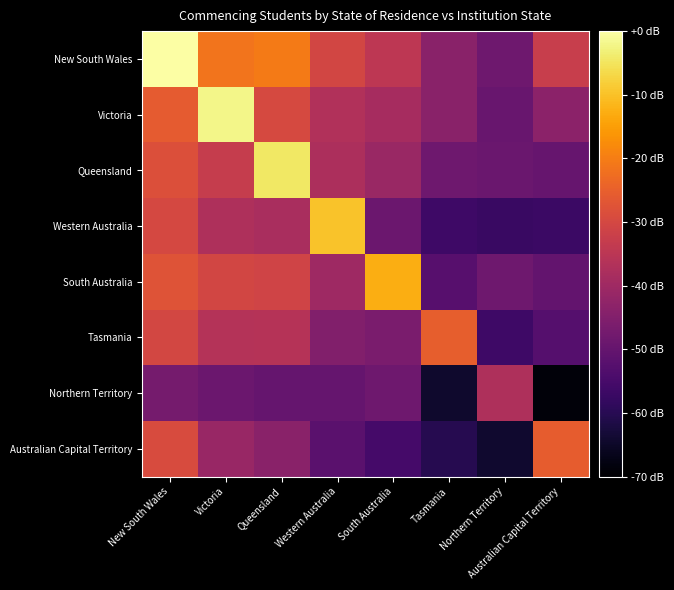

Which series changed the most between New South Wales and Western Australia?

New South Wales